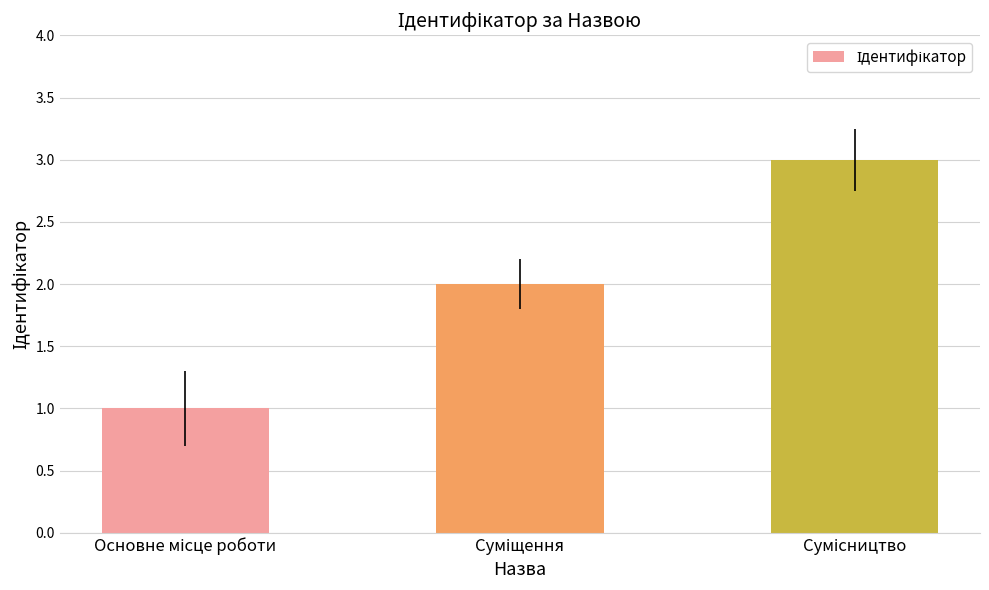

What is the sum of all values?

6